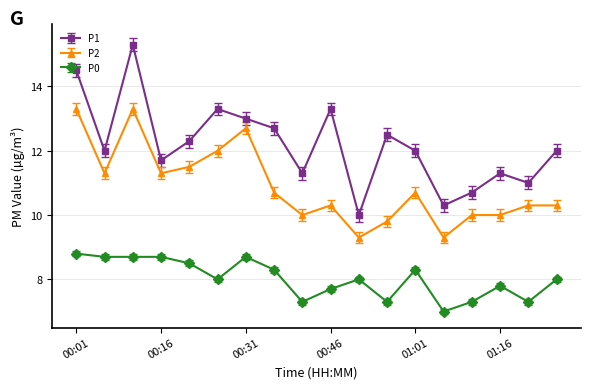

True or false: P0 and P1 intersect in this chart.

False